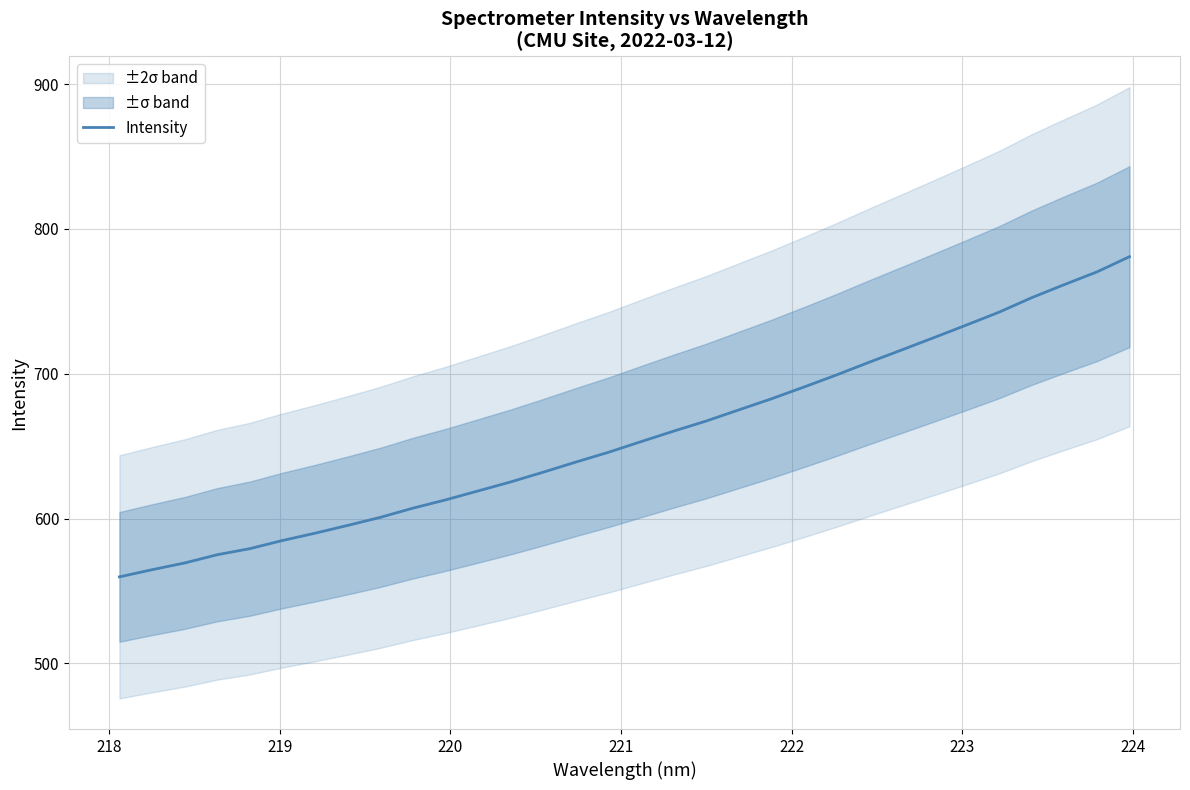

What is the highest value of the Intensity series?

780.8